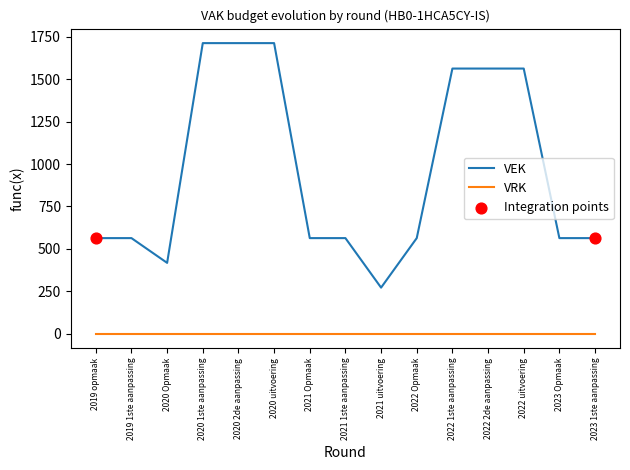

At how many categories does at least one series exceed 501?

13